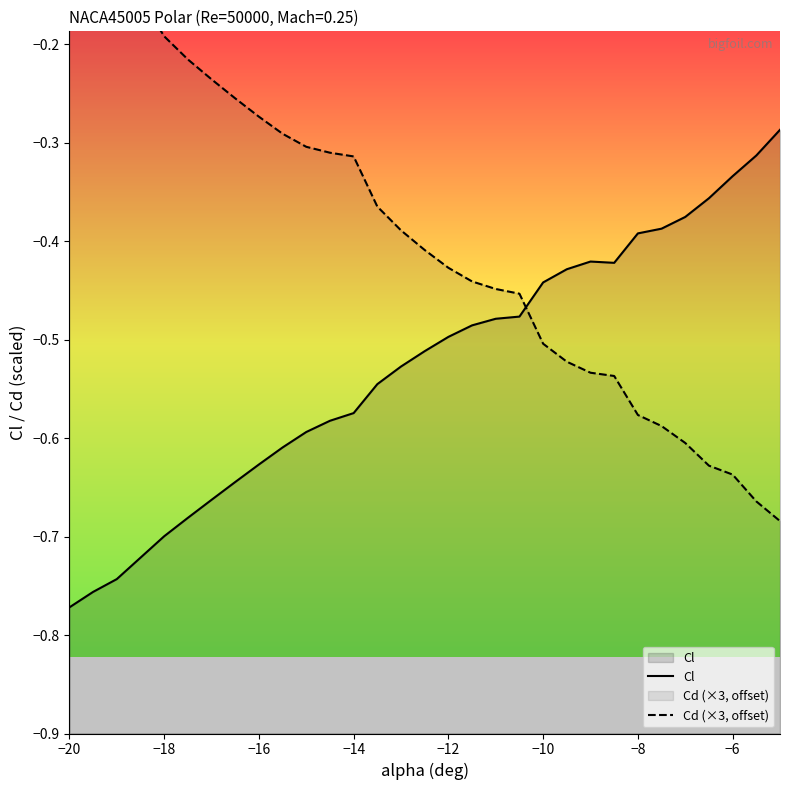

Rank the series by their average value, from highest to lowest.

Cd (×3, offset), Cl